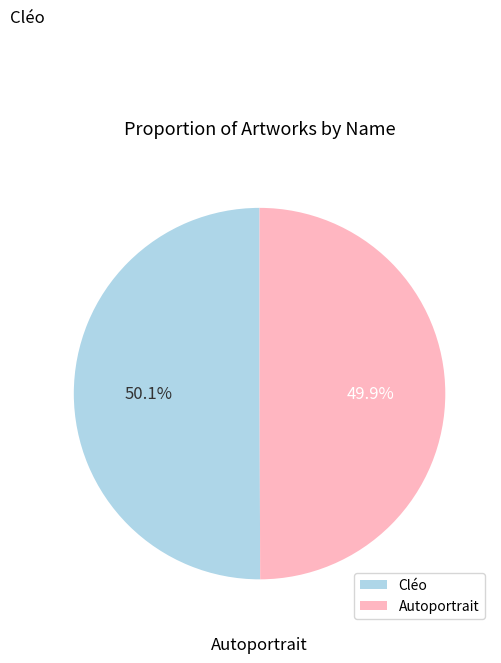

Does any single category account for the majority?

Yes